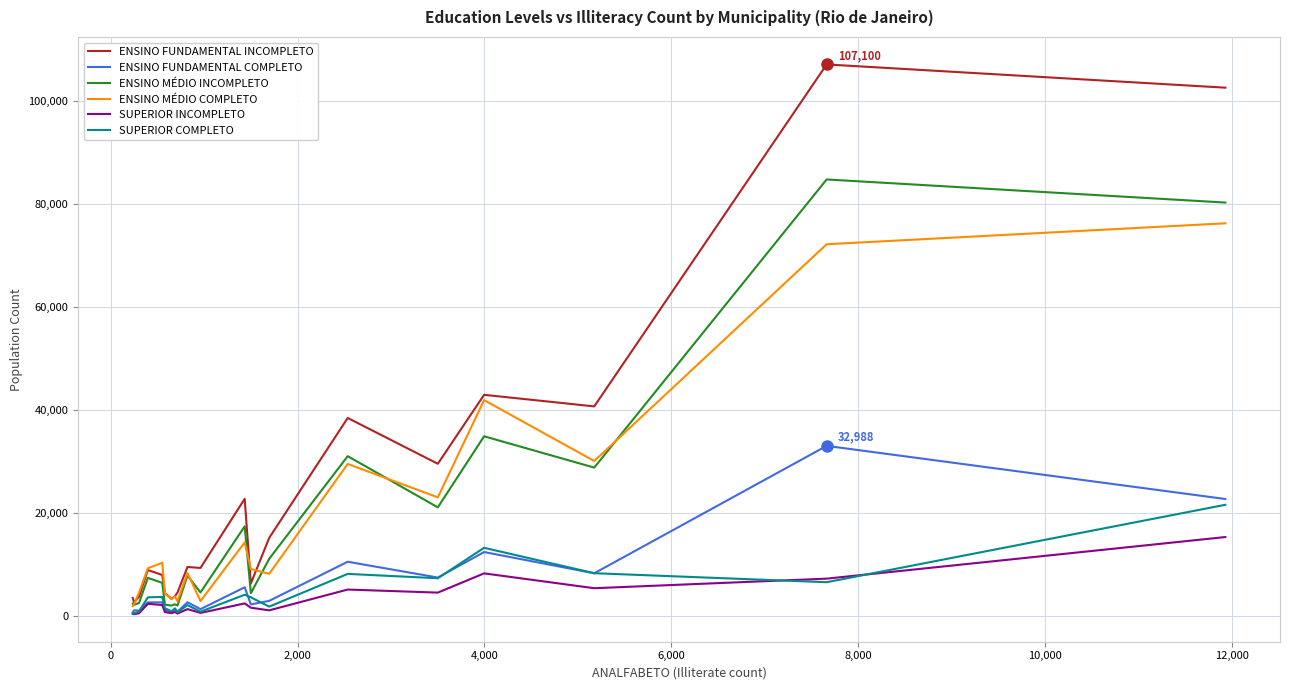

Which series has the widest spread of values?

ENSINO FUNDAMENTAL INCOMPLETO